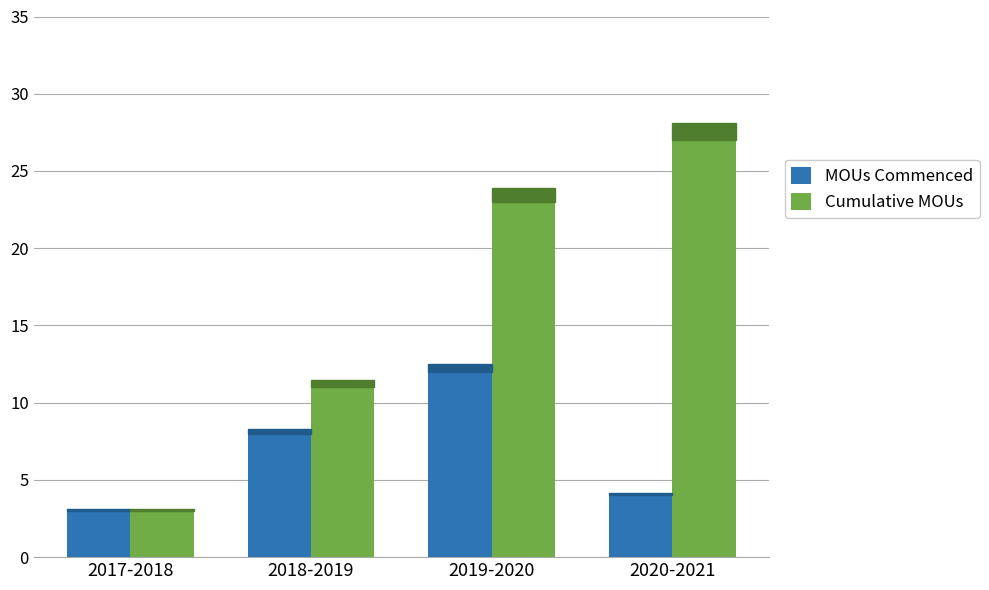

Is it true that MOUs Commenced equals 12 at 2019-2020?

True